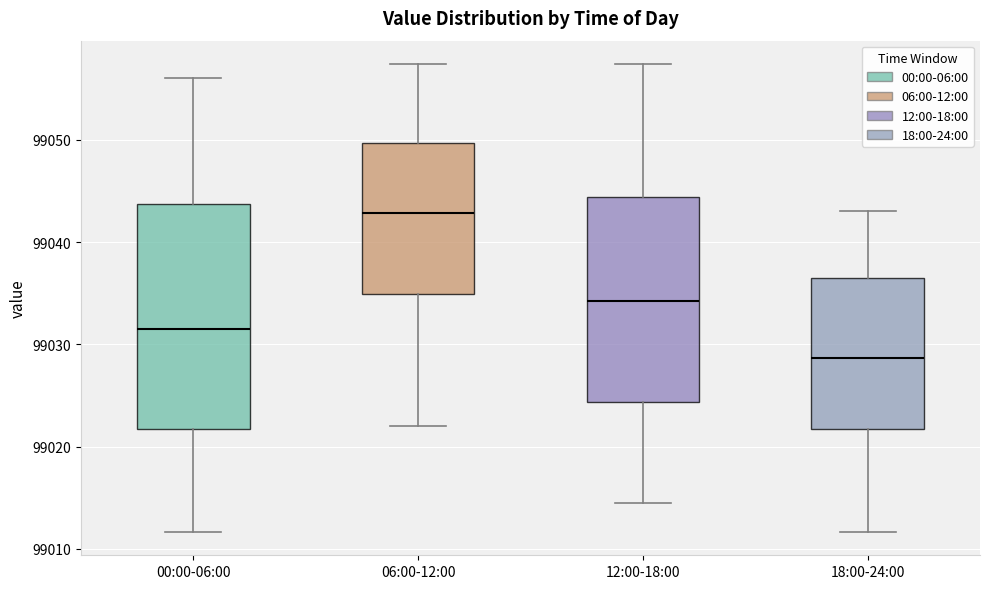

Comparing the boxes themselves (not the whiskers), which one is the tallest?

00:00-06:00